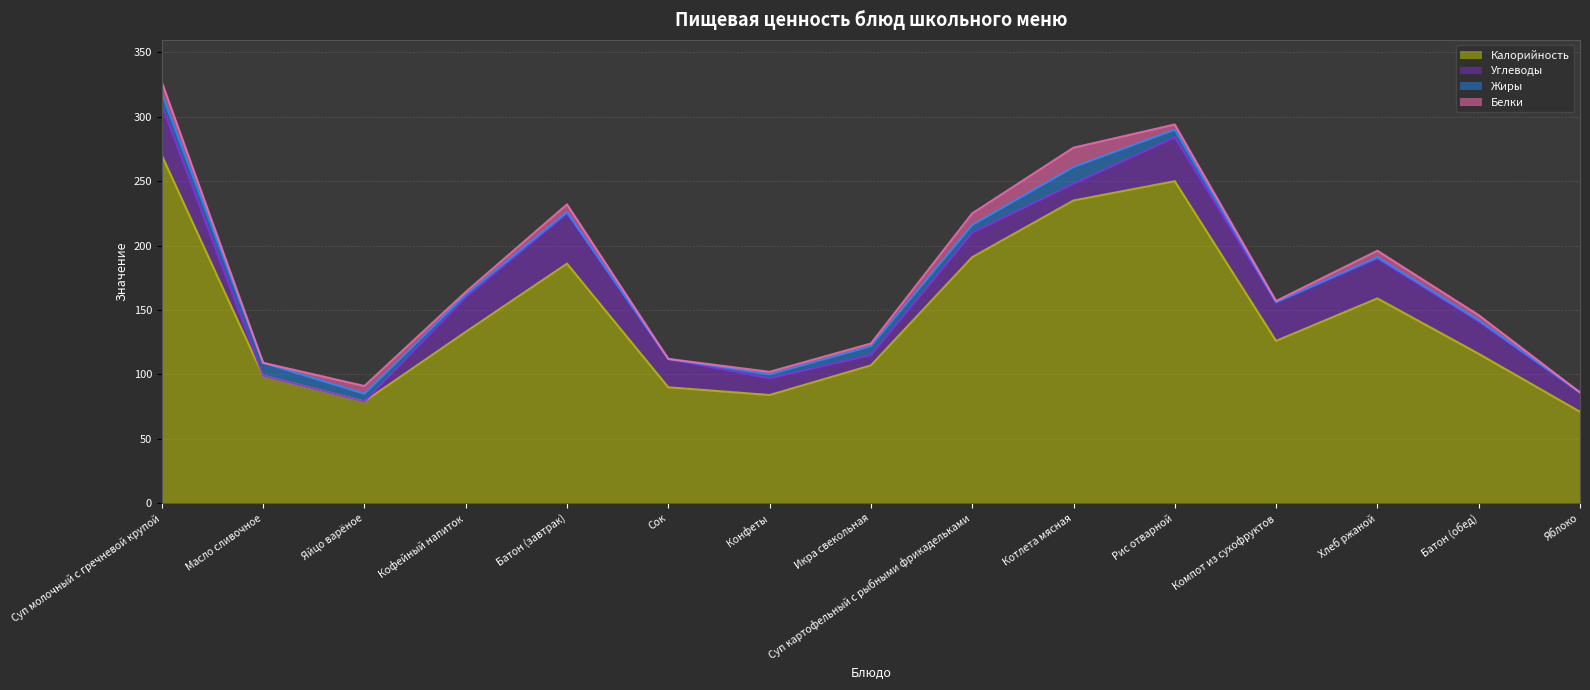

True or false: Углеводы has a value of 15 at Яблоко.

True